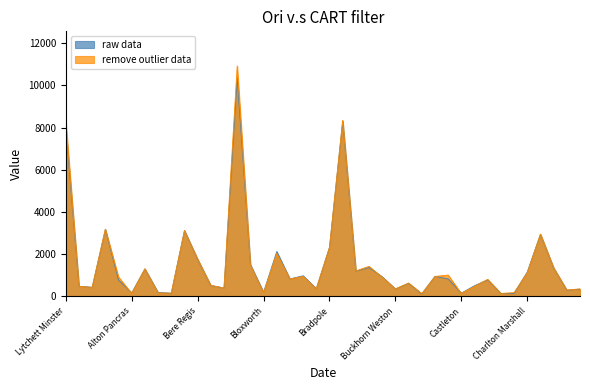

Which series has the largest range (max minus min)?

remove outlier data